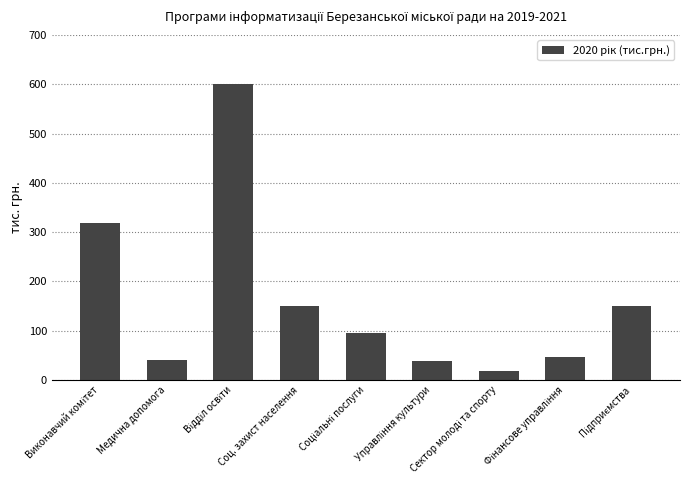

What position from the right is Соц. захист населення?

6